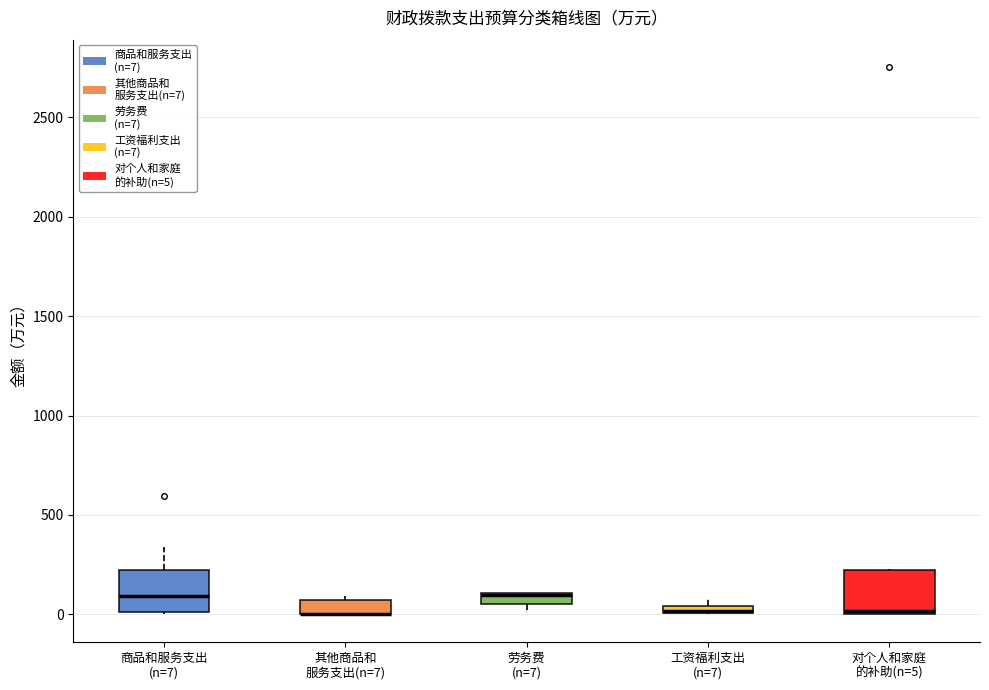

Where is the lower edge of the box for 其他商品和 服务支出(n=7) on the y-axis? The values are not printed on the chart, so give them approximately, as read against the axis.

0